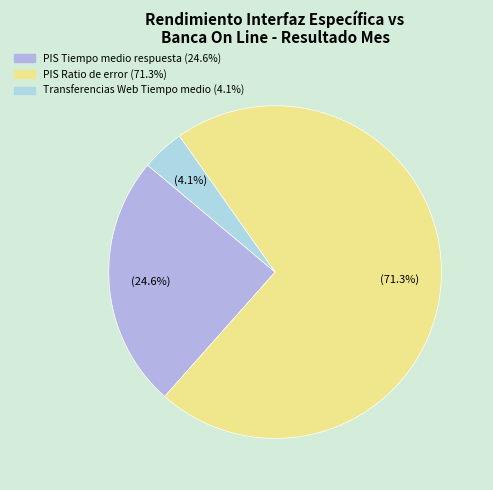

How many slices are in this pie chart?

3